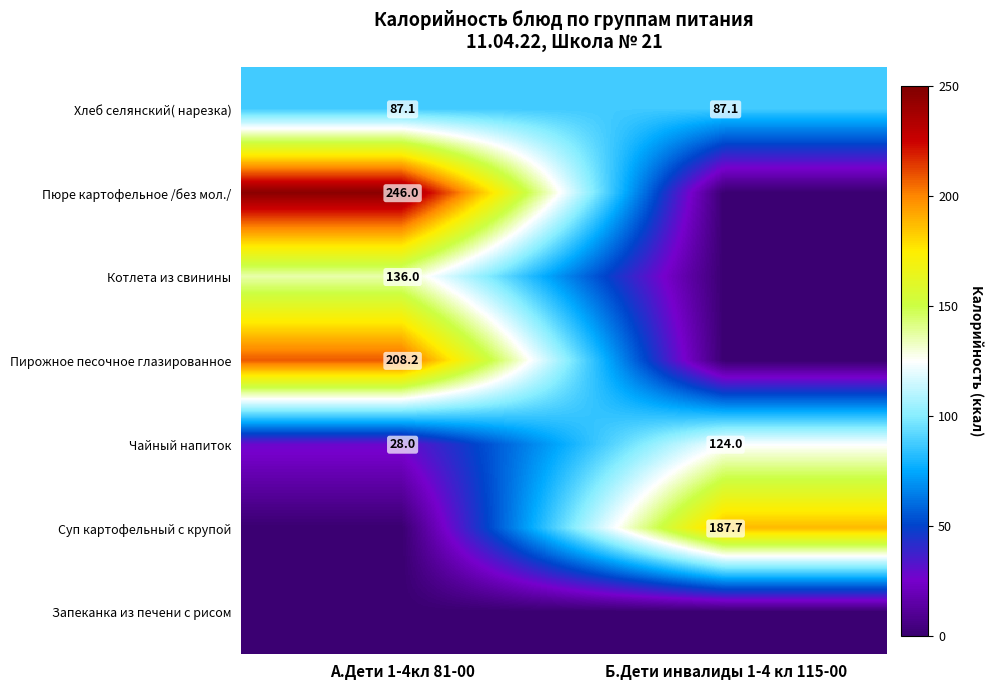

The Суп картофельный с крупой series shows 62.3 at Б.Дети инвалиды 1-4 кл 115-00. True or false?

False